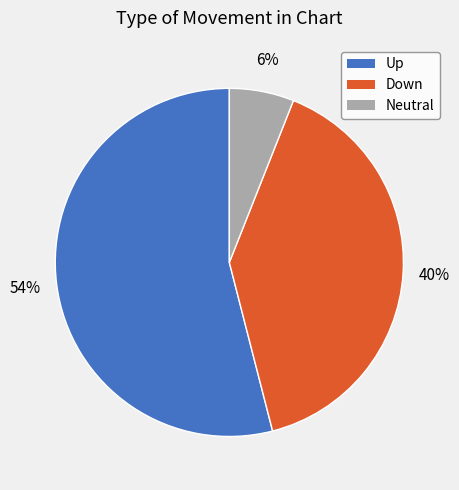

To the nearest percent, what is the average slice percentage?

33%